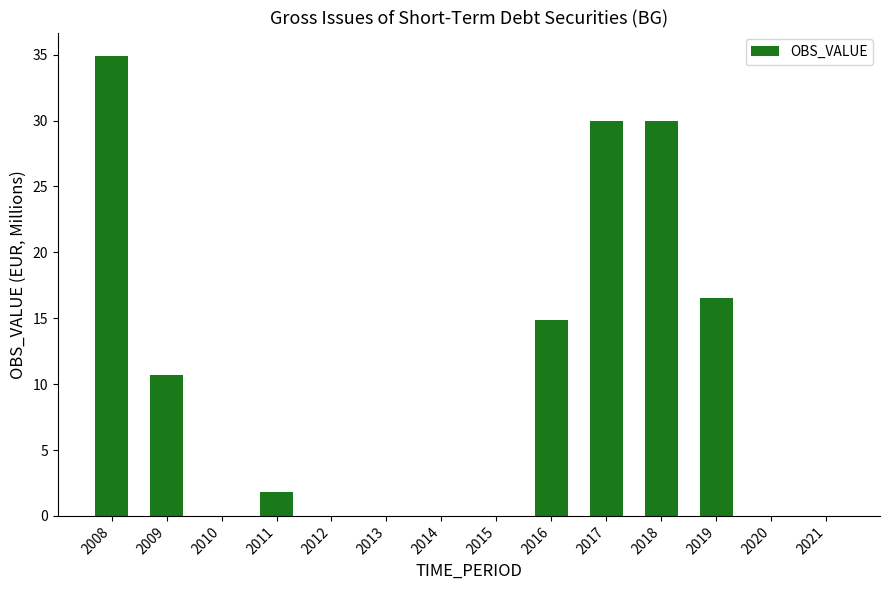

What is the maximum value shown in the chart?

34.9